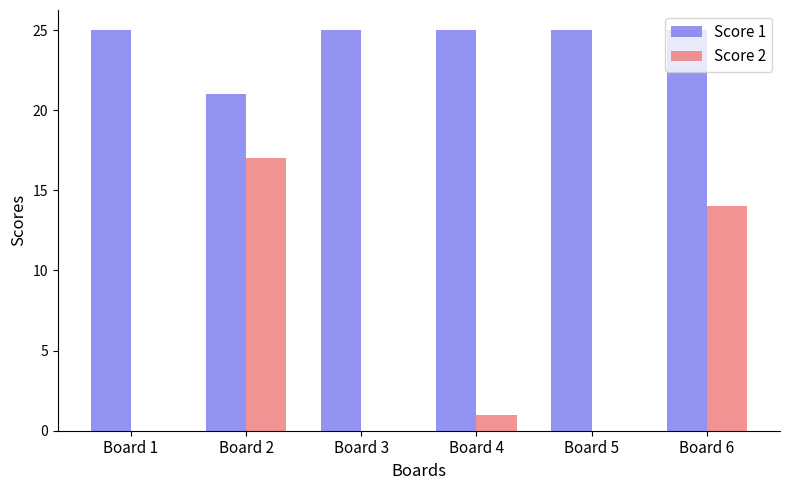

Which series has the widest spread of values?

Score 2